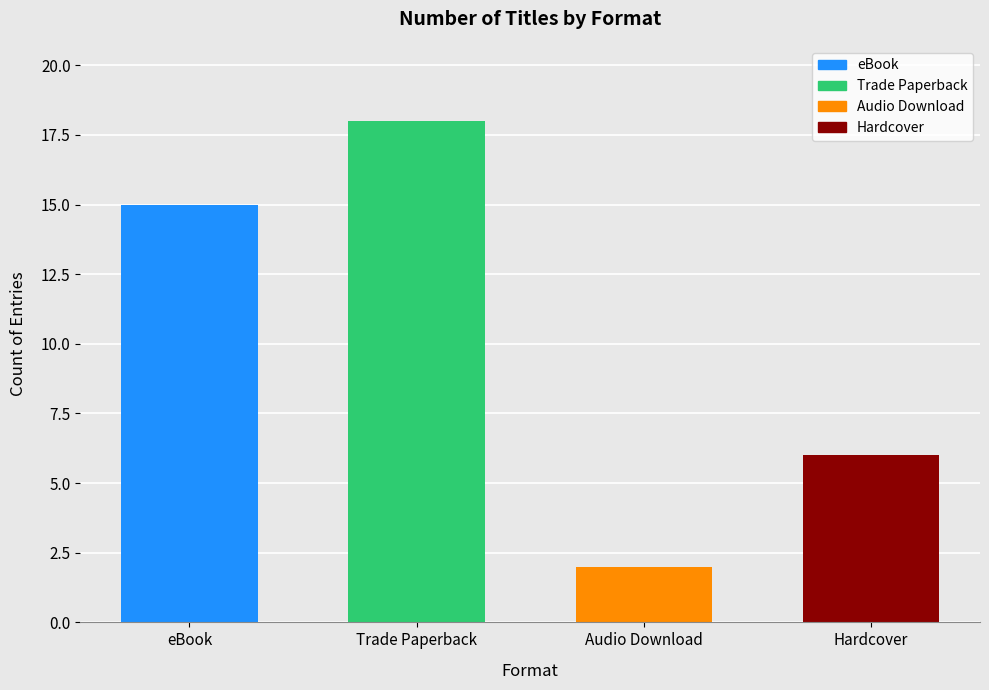

What is the smallest value displayed?

2